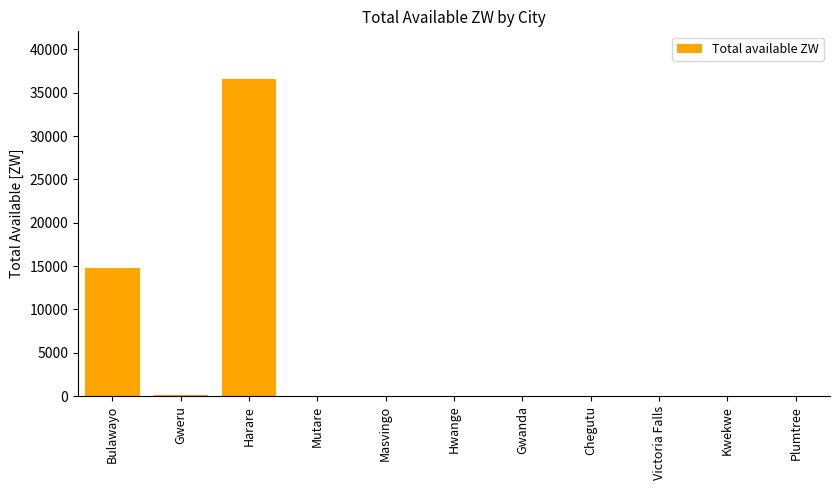

What is the sum of all values?

51505.9